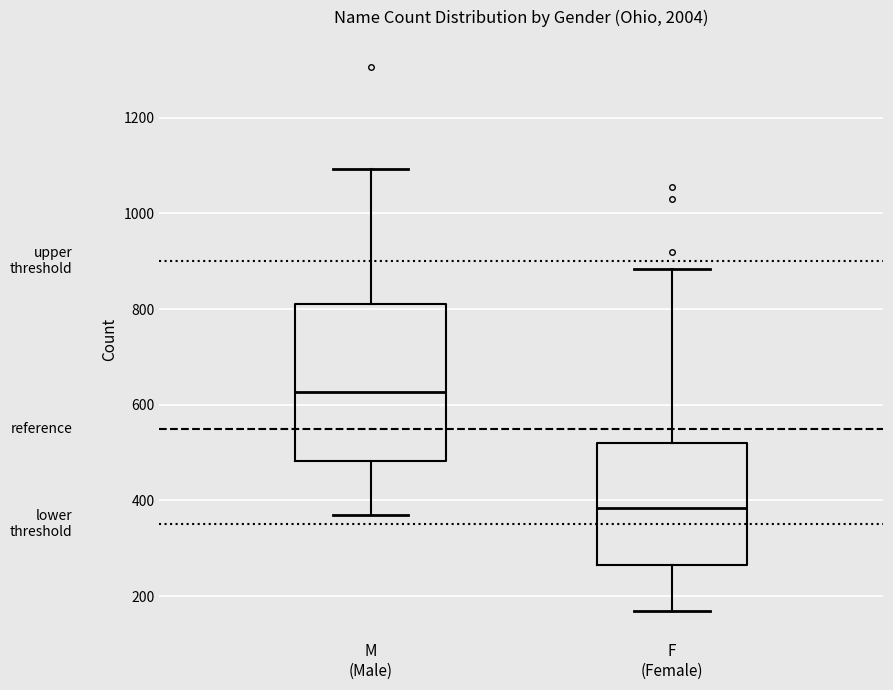

Which box's median line is the lowest?

F (Female)